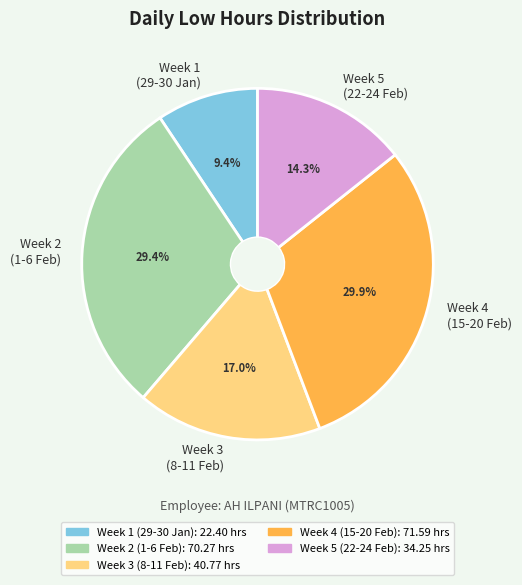

How many segments does this pie chart have?

5